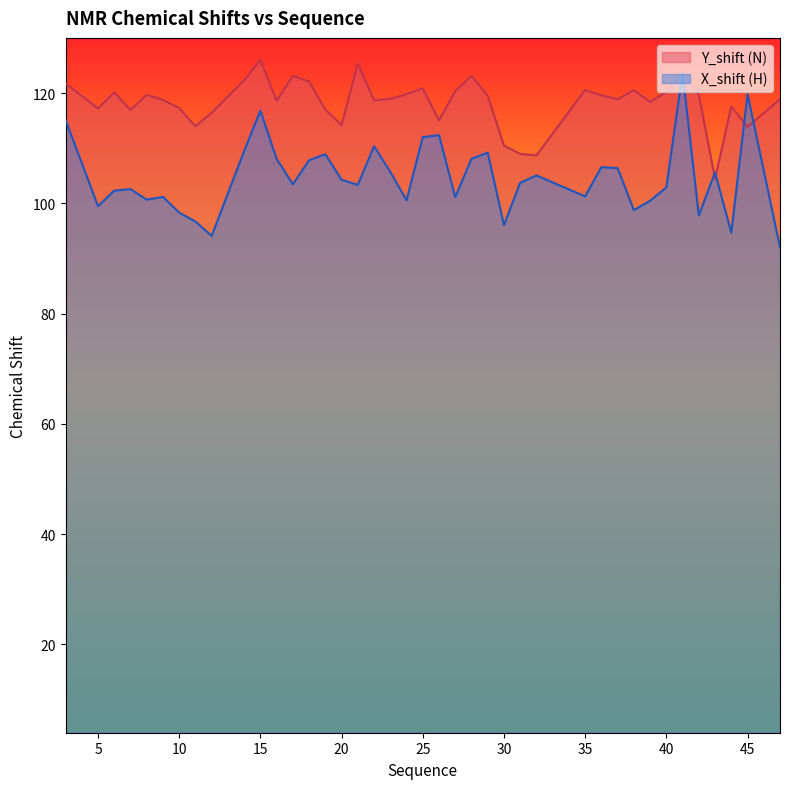

What is the difference between the maximum and second lowest values in the Y_shift series?

17.3